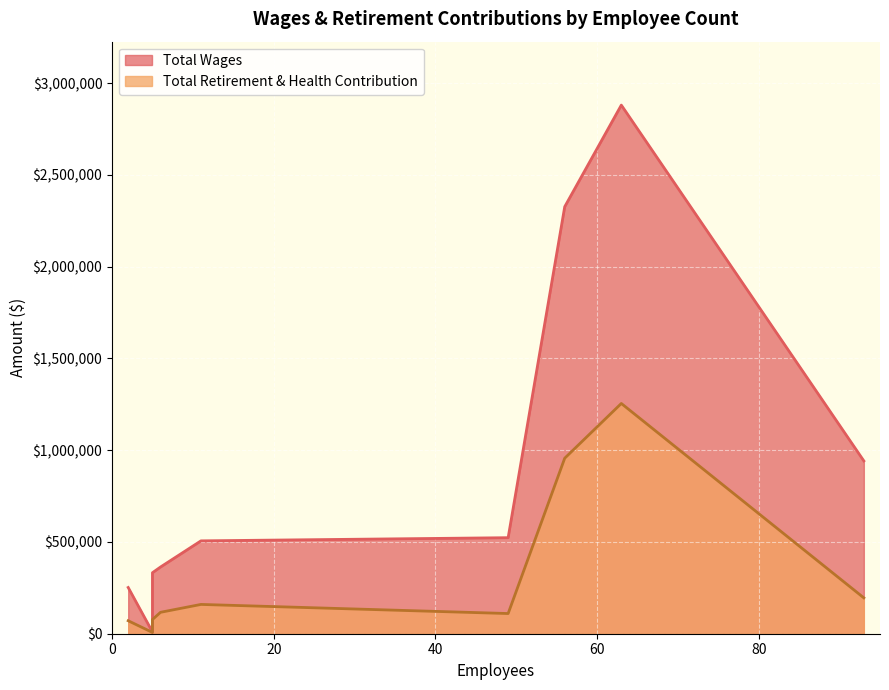

The Total Wages series shows 2807 at 5. True or false?

False